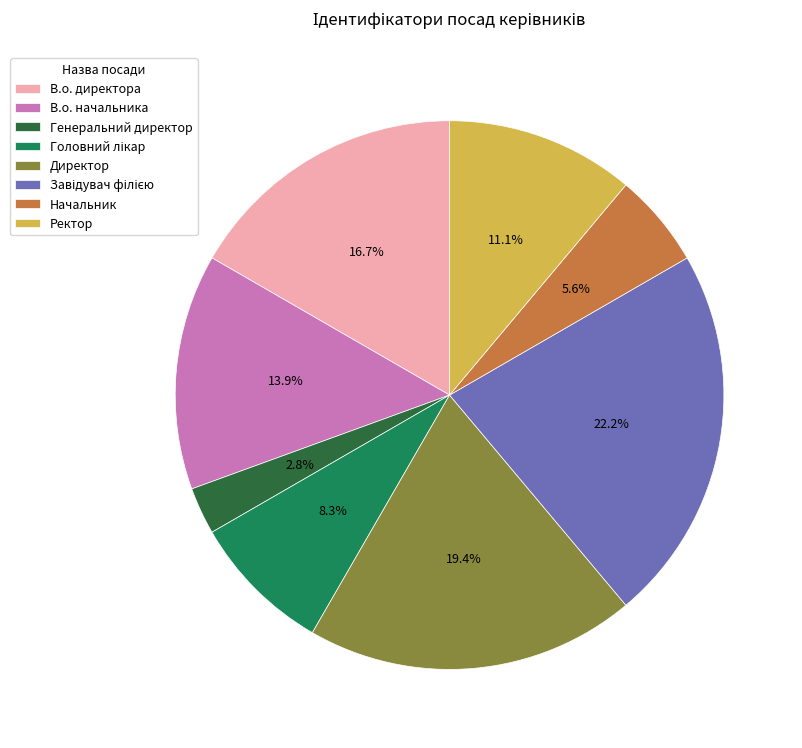

Count the number of slices in the pie.

8